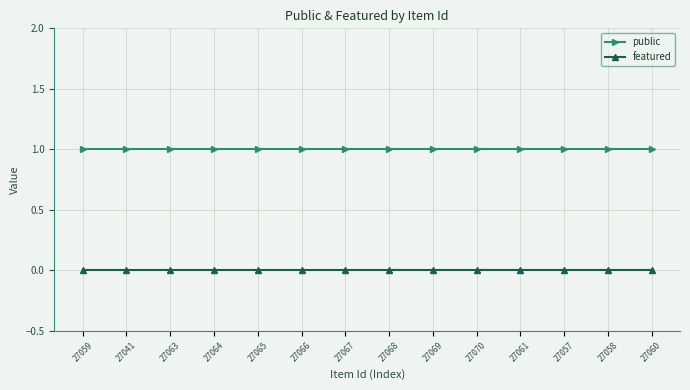

True or false: featured and public intersect in this chart.

False